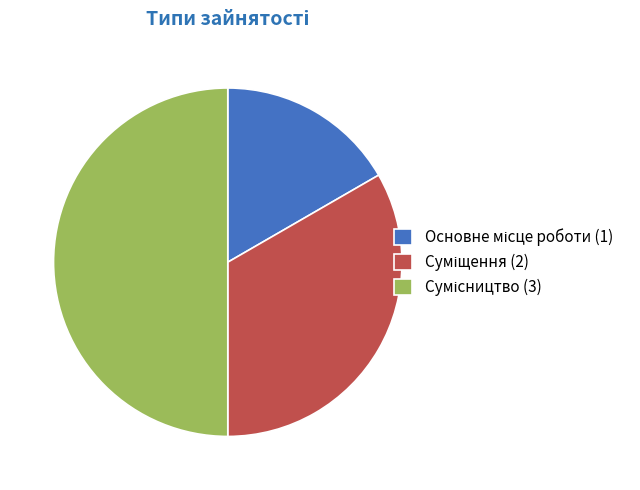

What percentage do Сумісництво and Основне місце роботи together represent?

66.7%